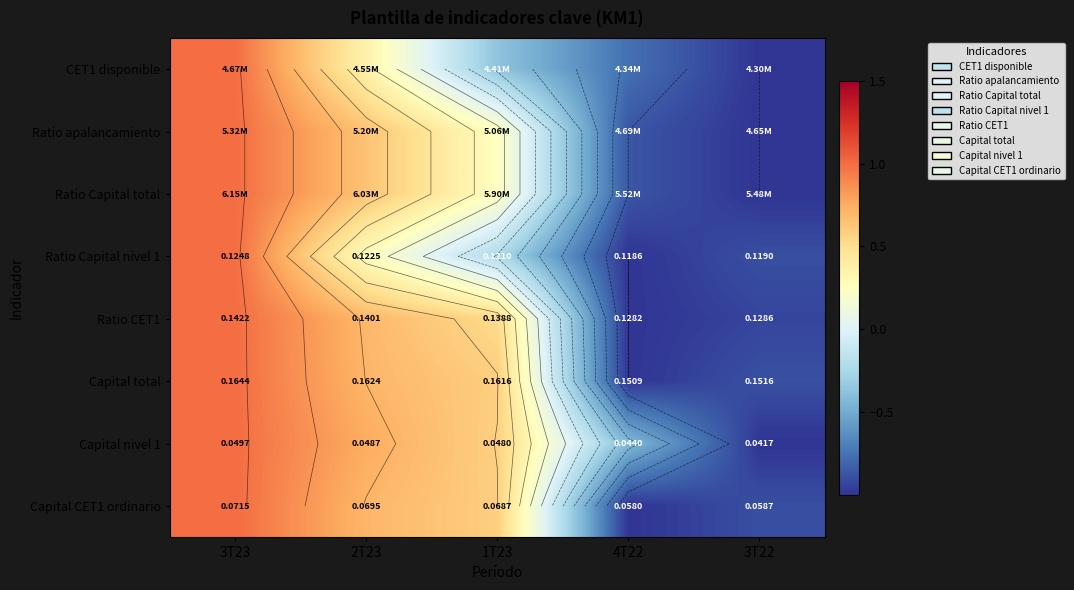

List the labels in order of Ratio Capital nivel 1 value, largest first.

3T23, 2T23, 1T23, 3T22, 4T22